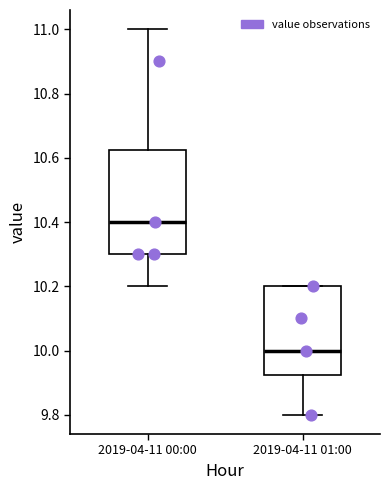

Which box is the tallest, from its lower edge to its upper edge?

2019-04-11 00:00